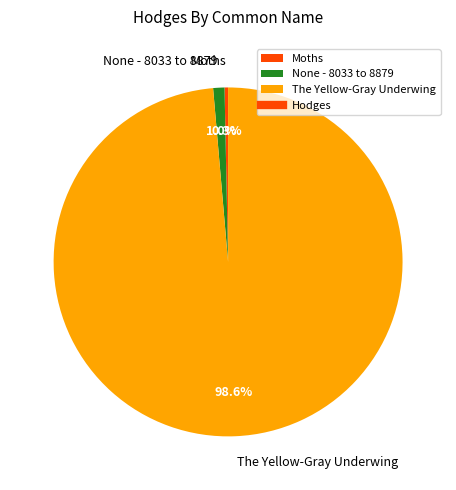

How many segments does this pie chart have?

3